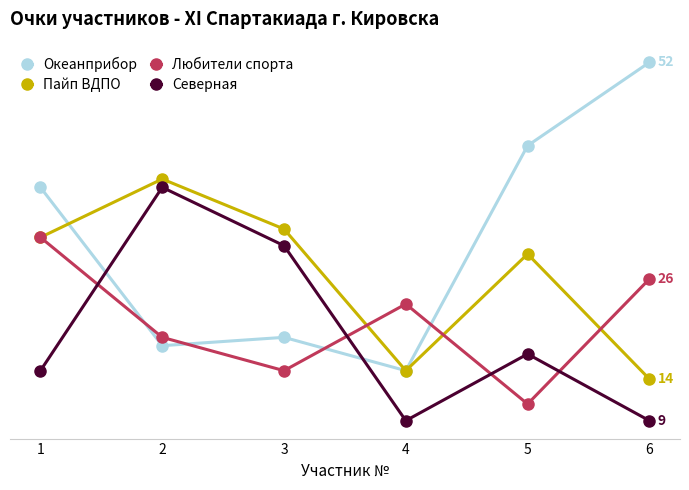

Reading right to left, transcribe all the data shown in this chart.

Океанприбор: 6=52	5=42	4=15	3=19	2=18	1=37
Пайп ВДПО: 6=14	5=29	4=15	3=32	2=38	1=31
Любители спорта: 6=26	5=11	4=23	3=15	2=19	1=31
Северная: 6=9	5=17	4=9	3=30	2=37	1=15